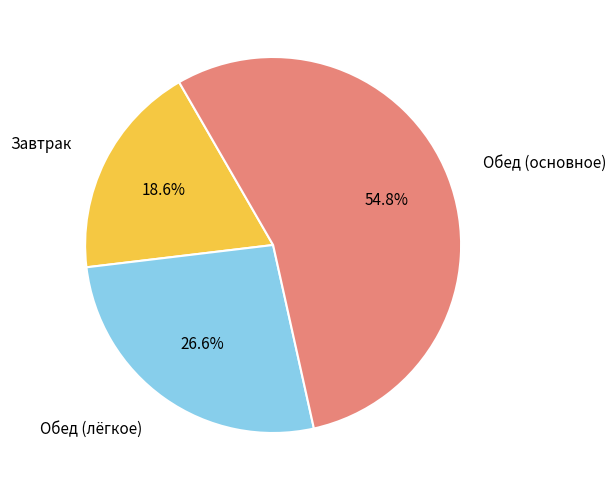

How many segments does this pie chart have?

3